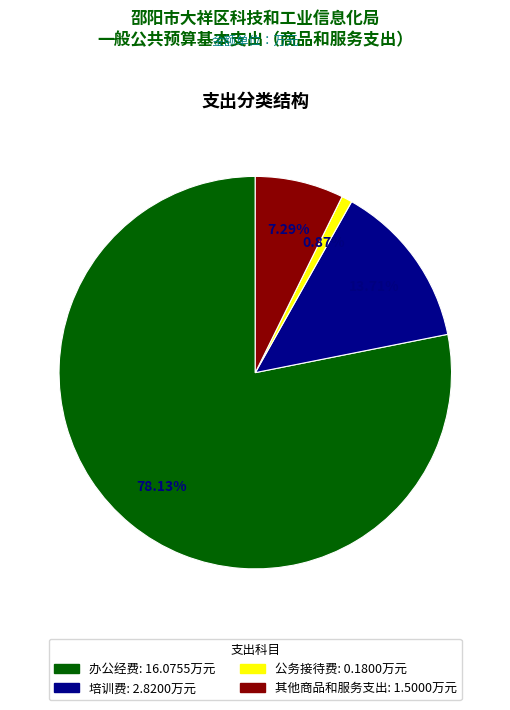

To the nearest percent, what is the average slice percentage?

25%